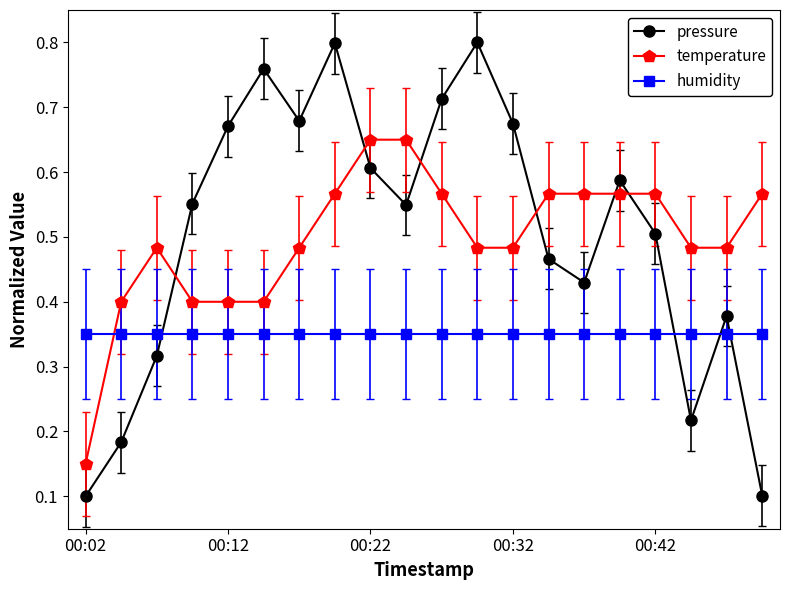

True or false: pressure and humidity cross at least once.

True